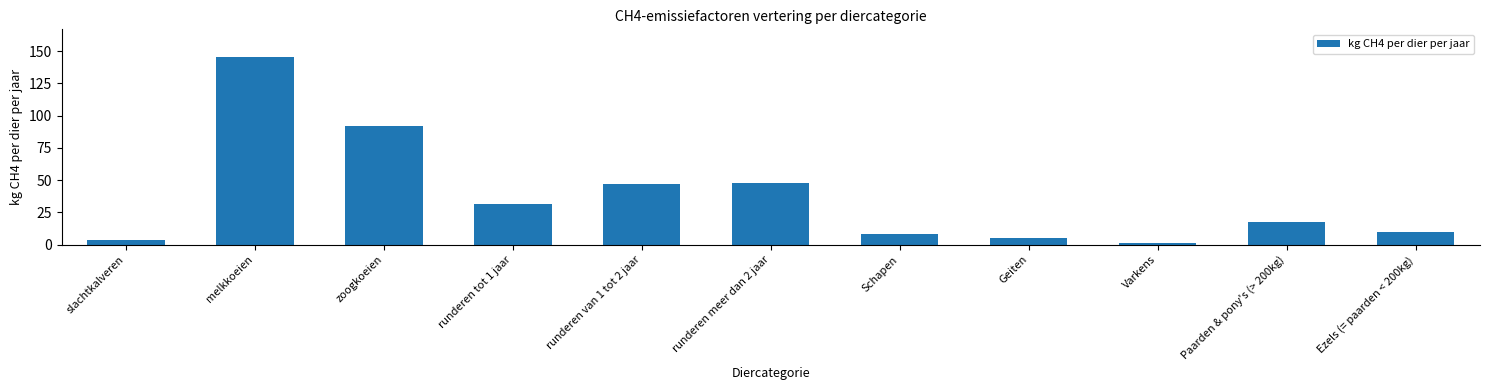

How many data points does each series have?

11